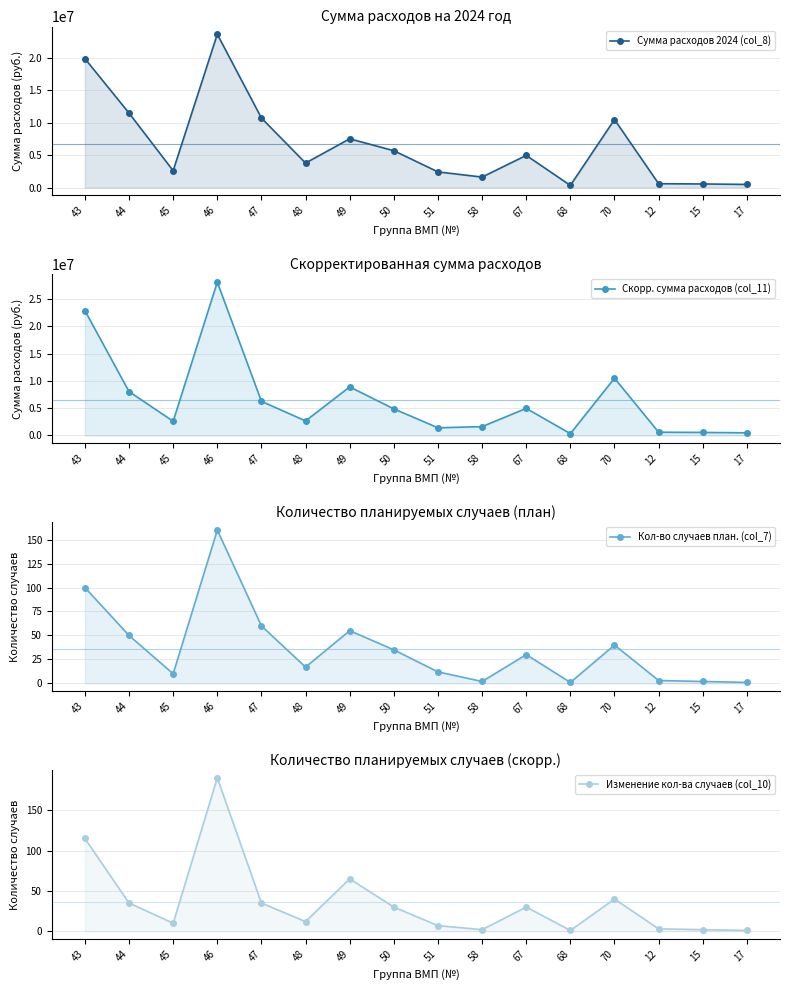

True or false: Сумма расходов 2024 (col_8) and Изменение кол-ва случаев (col_10) intersect in this chart.

False